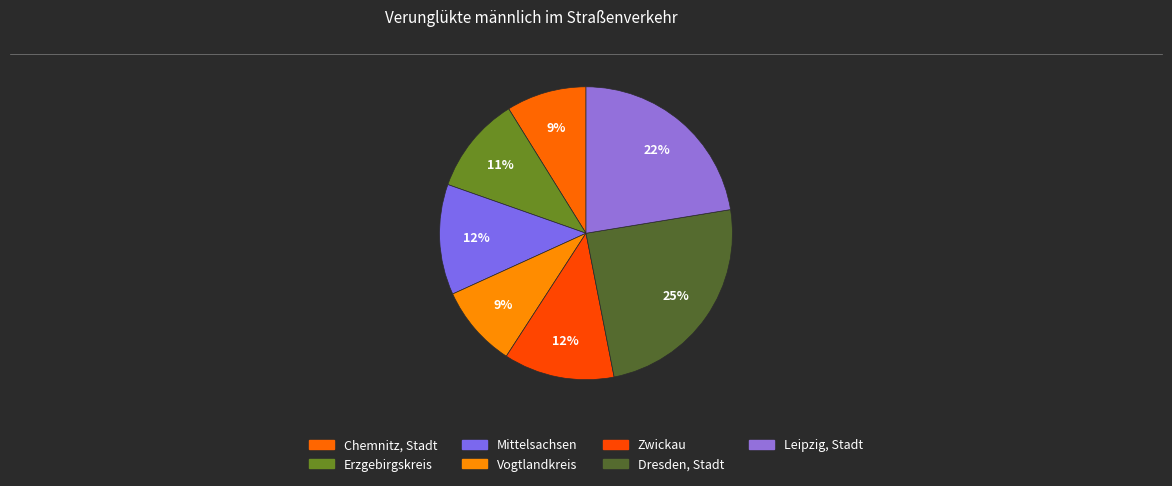

The Vogtlandkreis slice represents 9% of the pie. True or false?

True